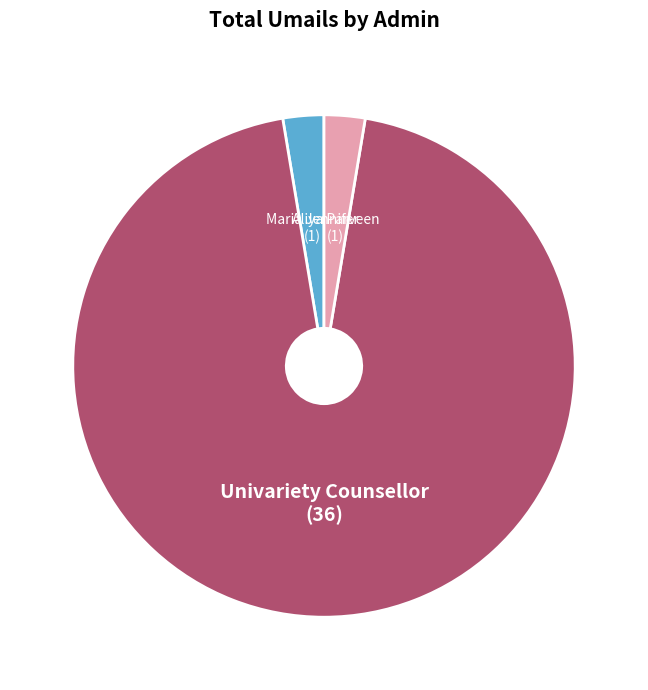

Count the number of slices in the pie.

3